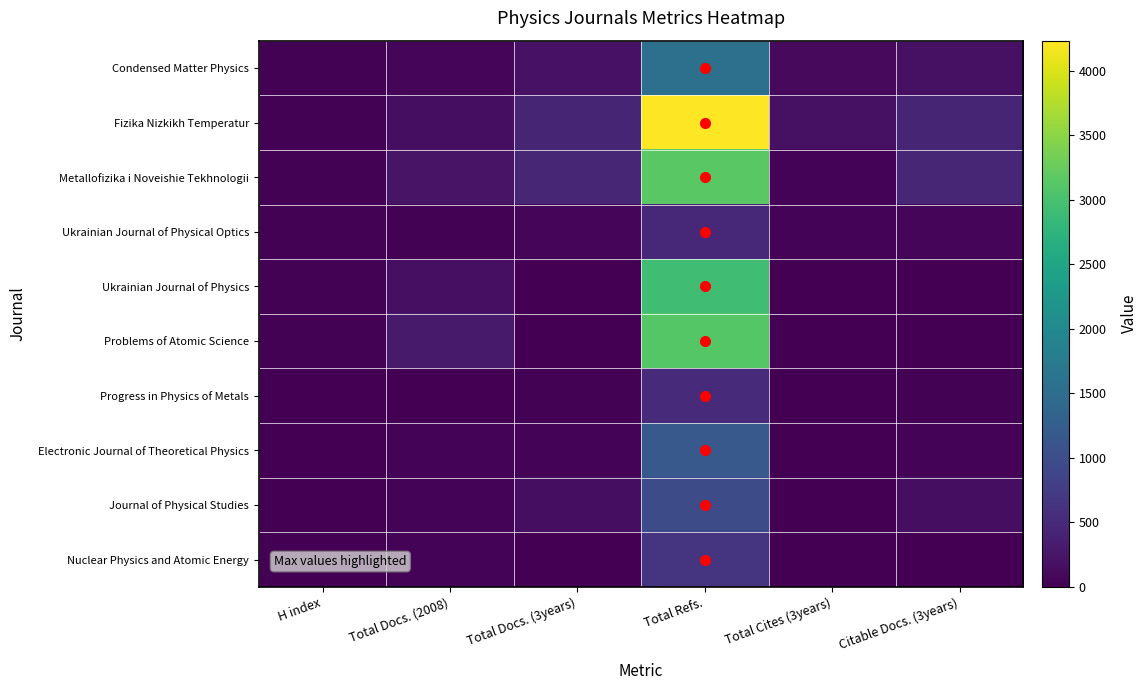

How many categories are shown in the chart?

6